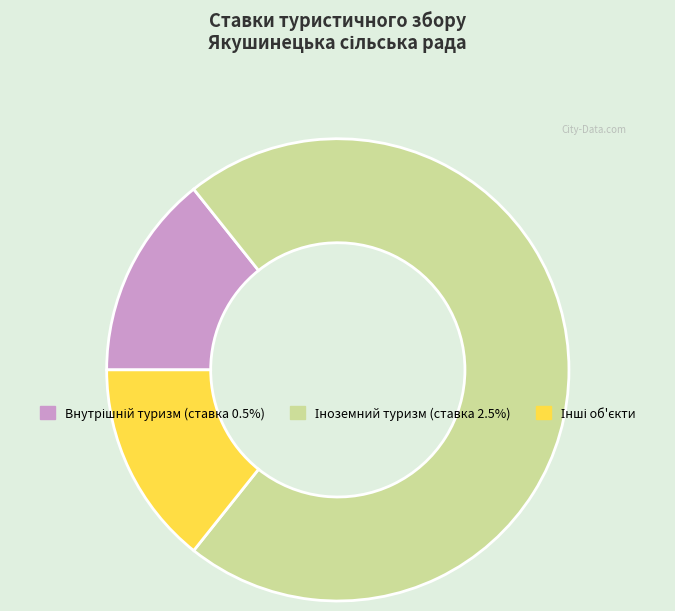

Is there a majority slice in this chart?

Yes